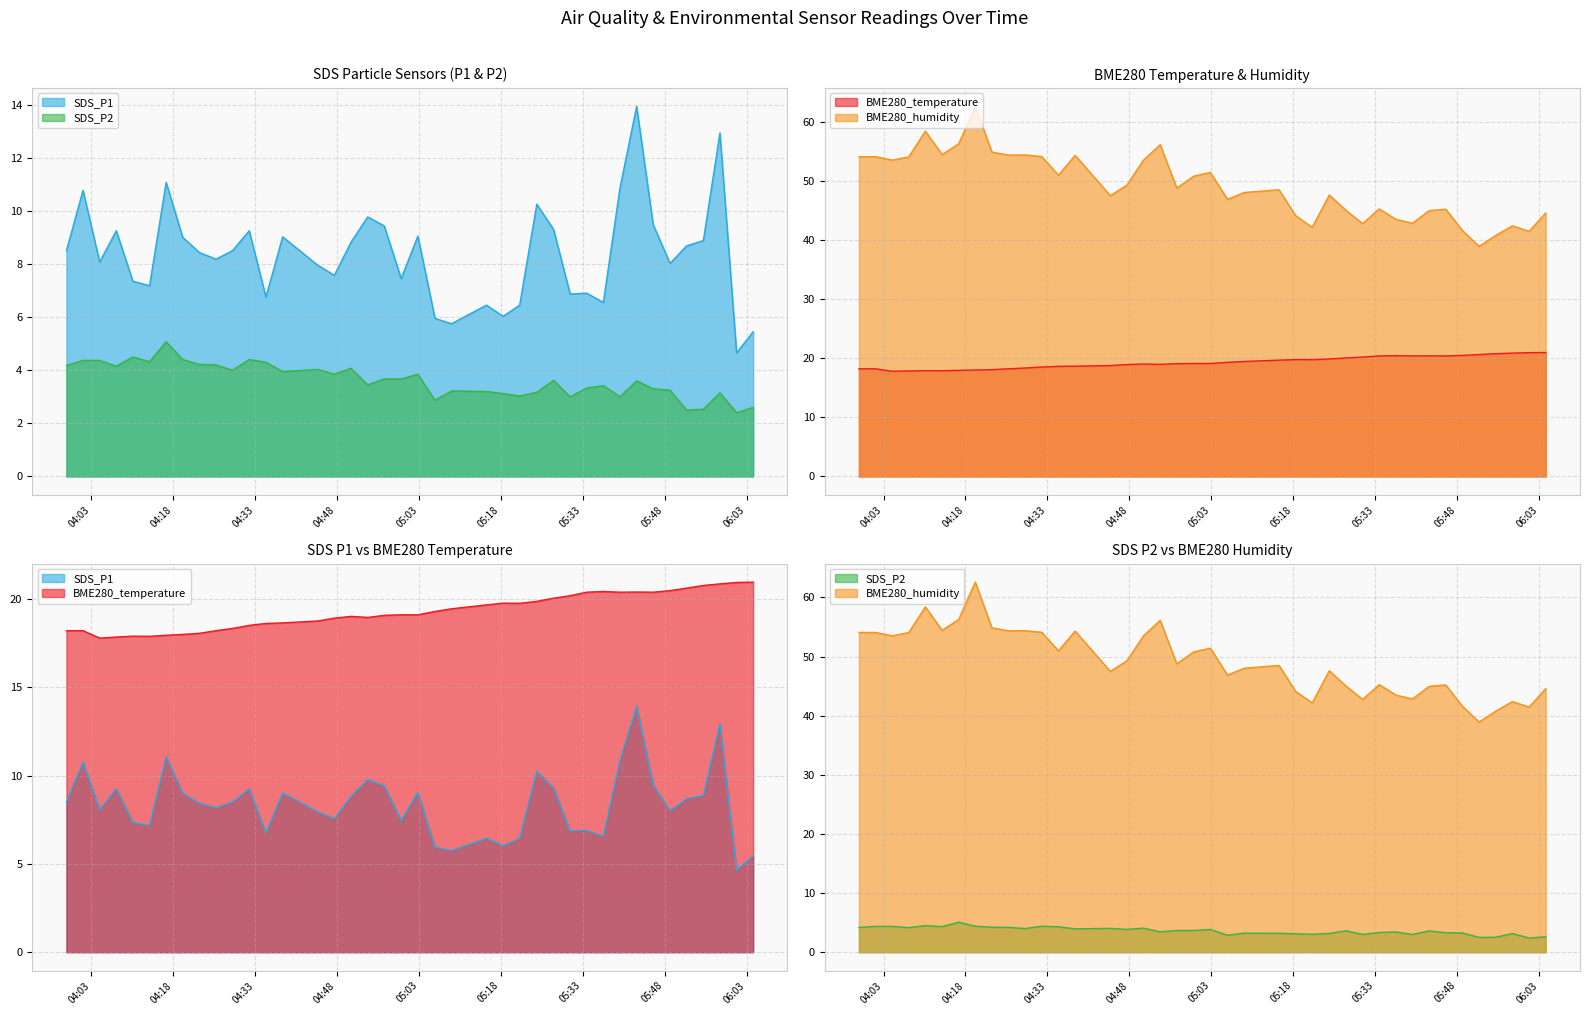

Where does the BME280_temperature series first go above 19?

2022/05/16 04:50:35